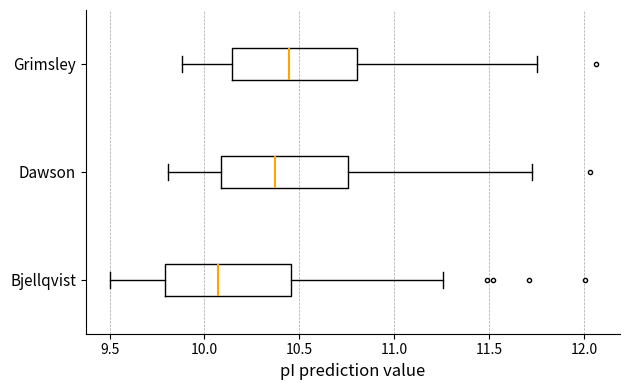

Where does the left whisker of the box for Grimsley end on the x-axis? The values are not printed on the chart, so give them approximately, as read against the axis.

9.90